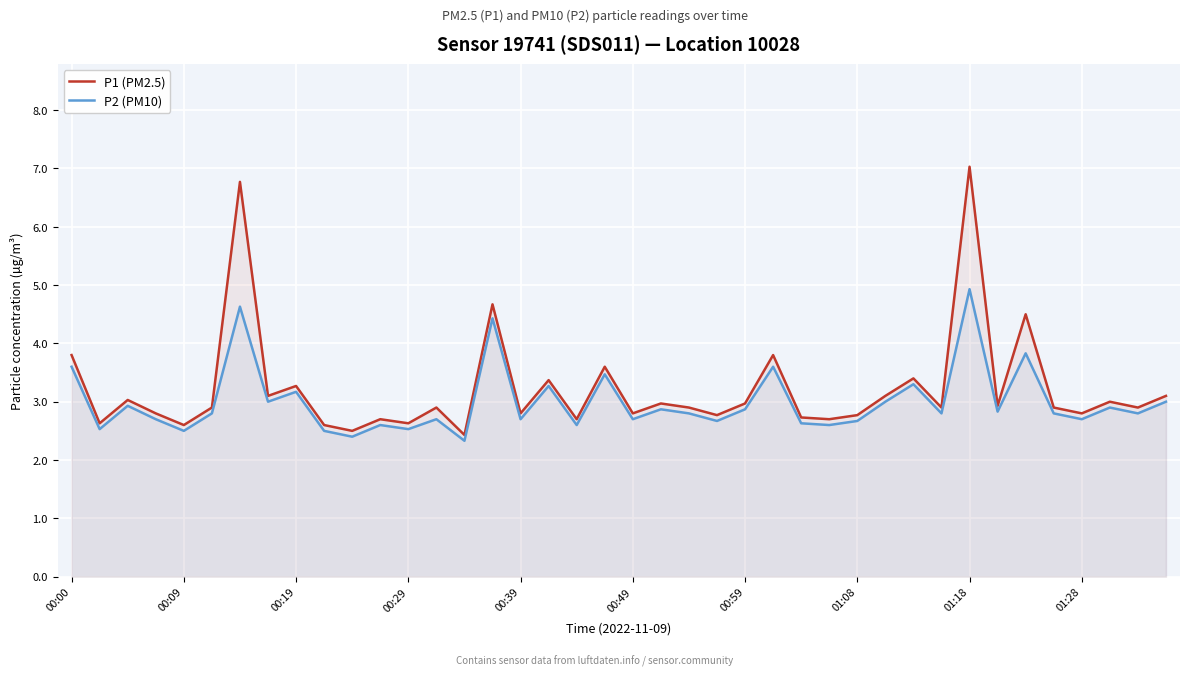

Reading right to left, what are all the values shown in this chart?

P1 (PM2.5): 3.1	2.9	3.0	2.8	2.9	4.5	2.9	7.0	2.9	3.4	3.1	2.8	2.7	2.7	3.8	3.0	2.8	2.9	3.0	2.8	3.6	2.7	3.4	2.8	4.7	2.4	2.9	2.6	2.7	2.5	2.6	3.3	3.1	6.8	2.9	2.6	2.8	3.0	2.6	3.8
P2 (PM10): 3.0	2.8	2.9	2.7	2.8	3.8	2.8	4.9	2.8	3.3	3.0	2.7	2.6	2.6	3.6	2.9	2.7	2.8	2.9	2.7	3.5	2.6	3.3	2.7	4.4	2.3	2.7	2.5	2.6	2.4	2.5	3.2	3.0	4.6	2.8	2.5	2.7	2.9	2.5	3.6